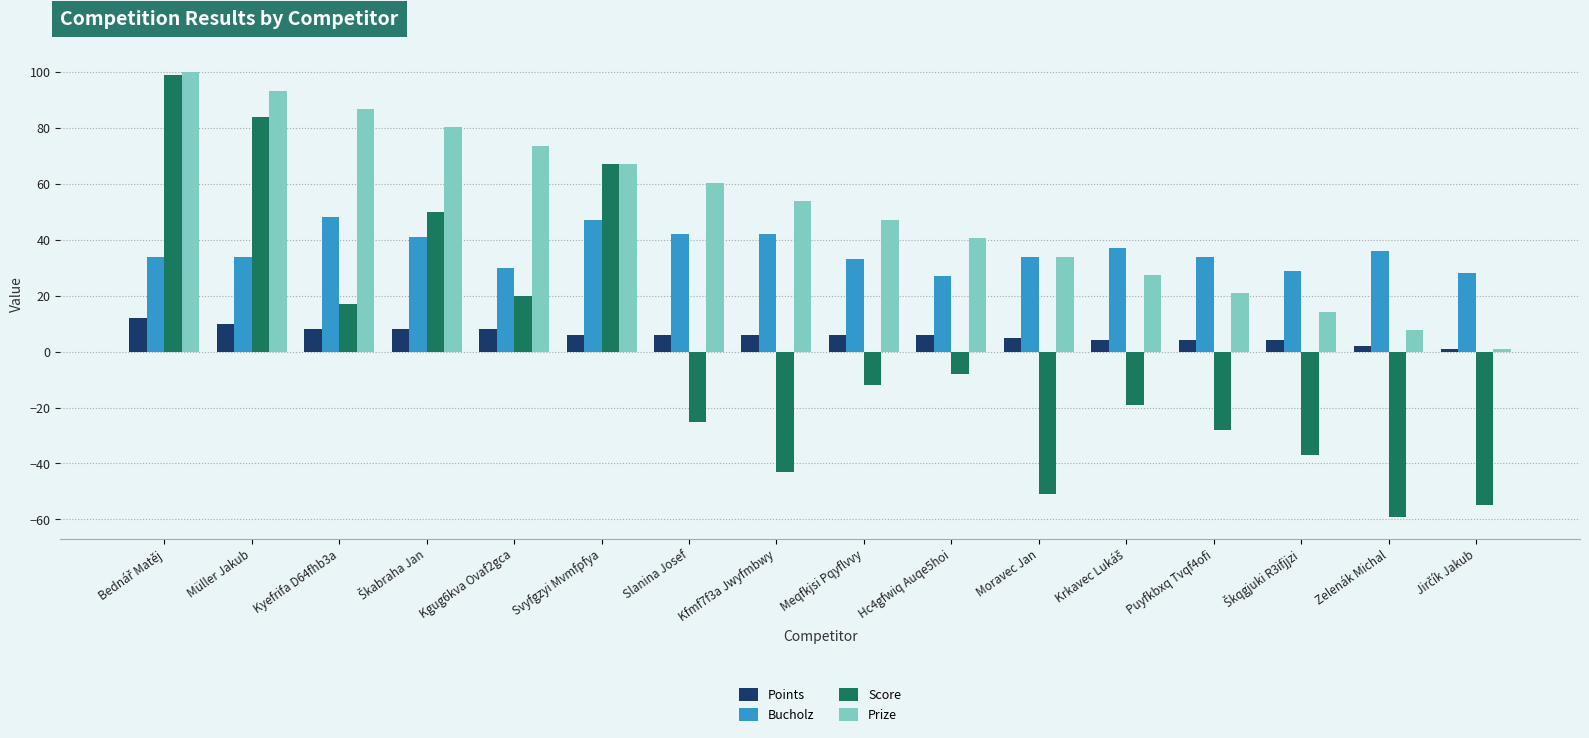

Rank the series at Slanina Josef from lowest to highest value.

Score, Points, Bucholz, Prize